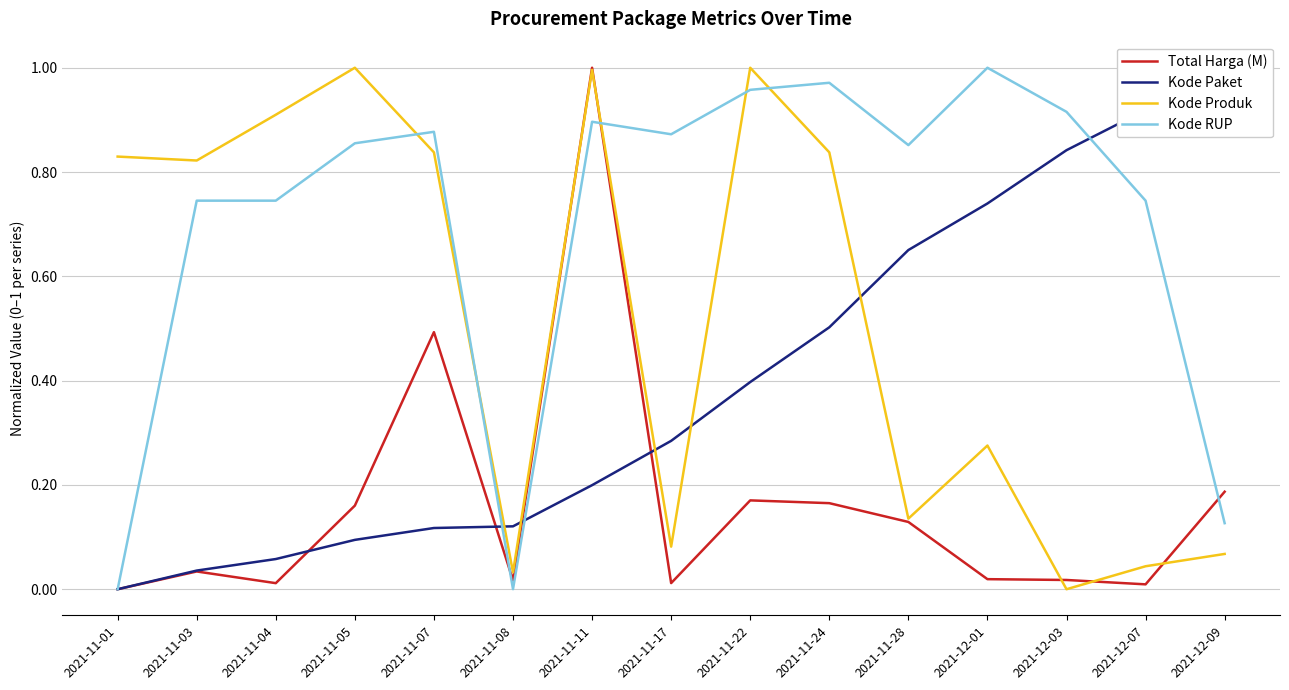

In Kode RUP, how many points are higher than both neighbors (excluding endpoints)?

4